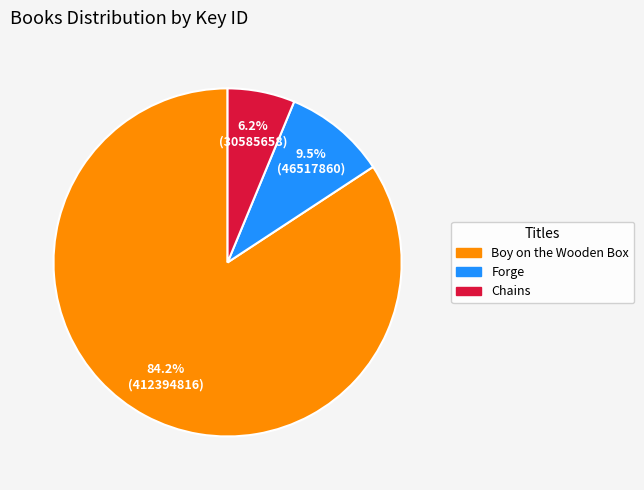

Between Boy on the Wooden Box and Chains, which is larger?

Boy on the Wooden Box